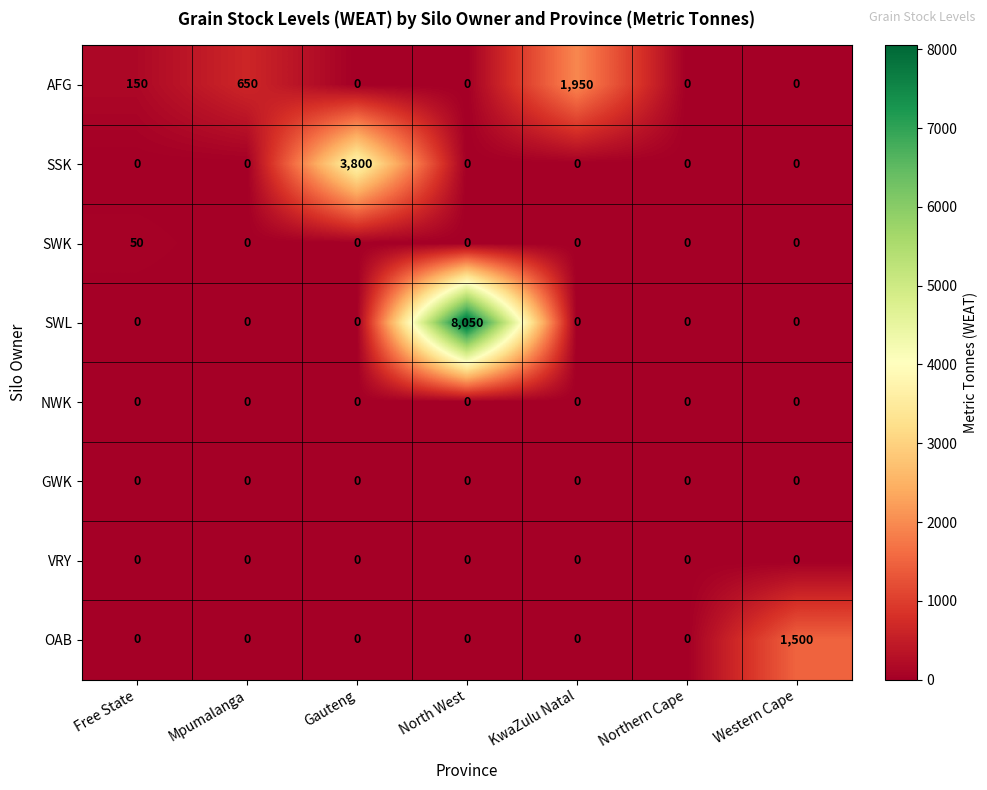

Which category has the highest value across all series?

North West